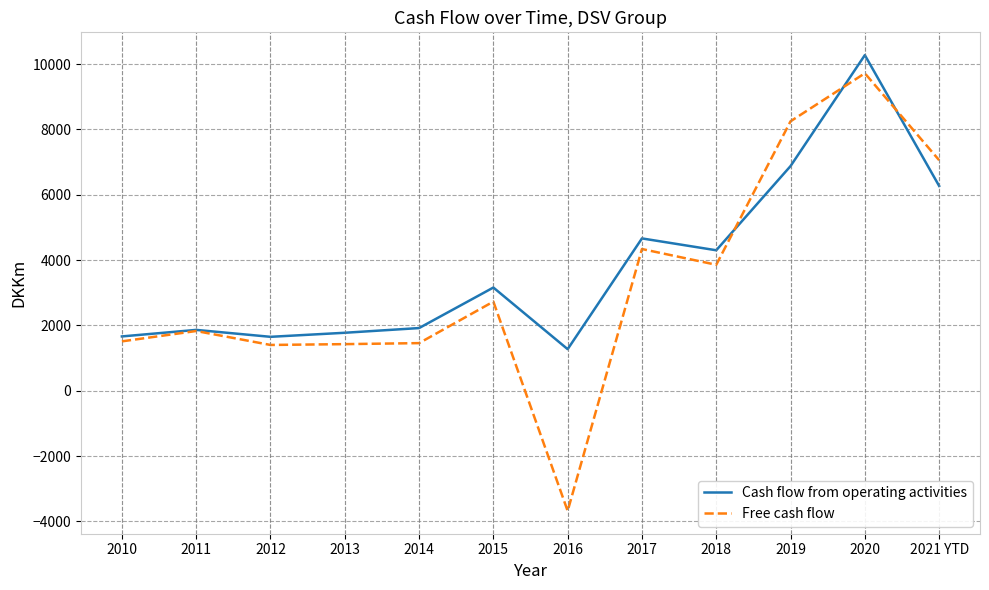

At which label does Free cash flow reach its minimum?

2016